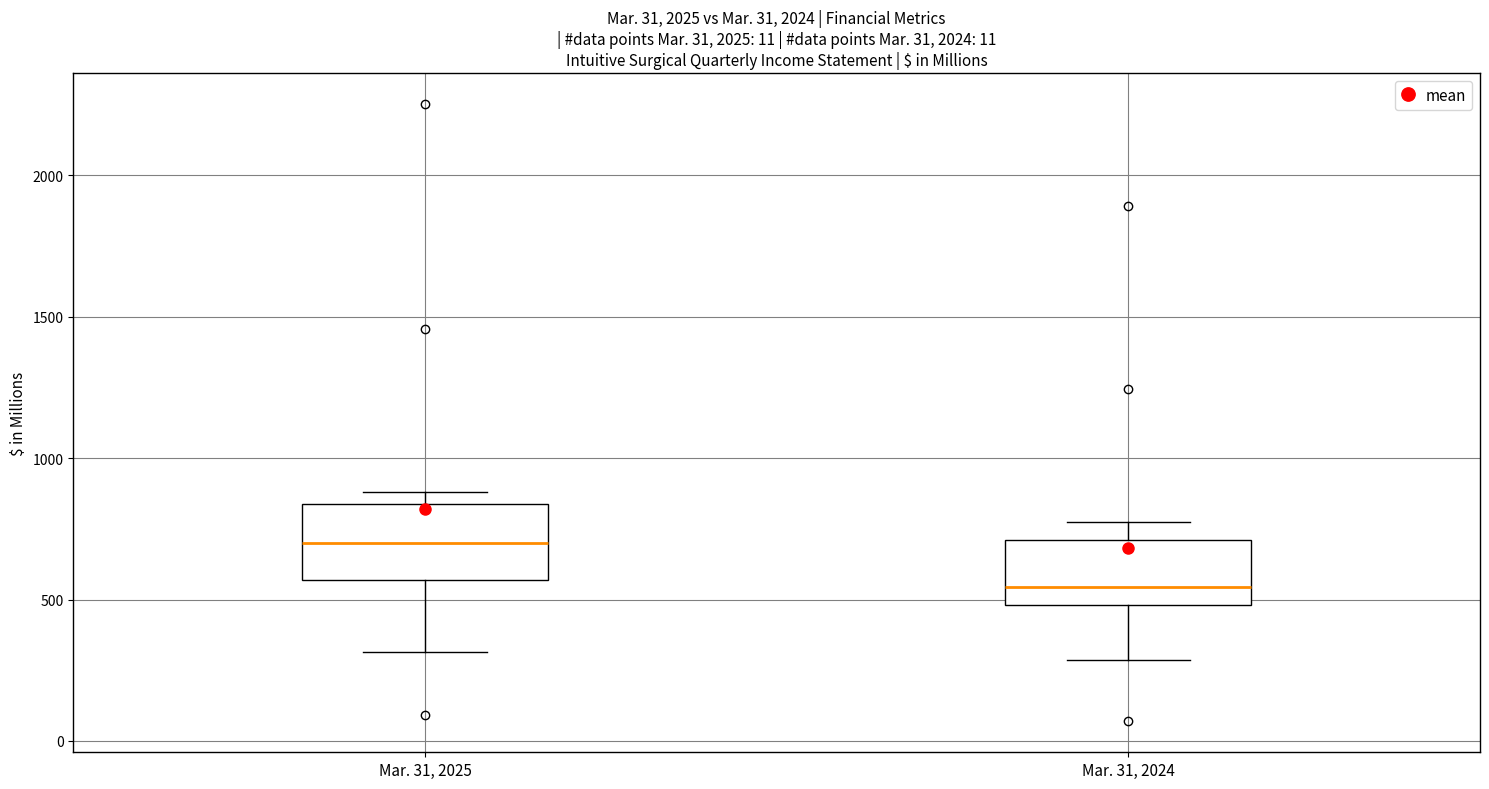

Reading left to right, transcribe this box plot: for each box, give where its median line is, the range the box spans, and where its two whiskers end, as read against the y-axis. The values are not printed on the chart, so give them approximately, as read against the axis.

Mar. 31, 2025: median 700, box 550 to 850, whiskers 300 to 900
Mar. 31, 2024: median 550, box 500 to 700, whiskers 300 to 800